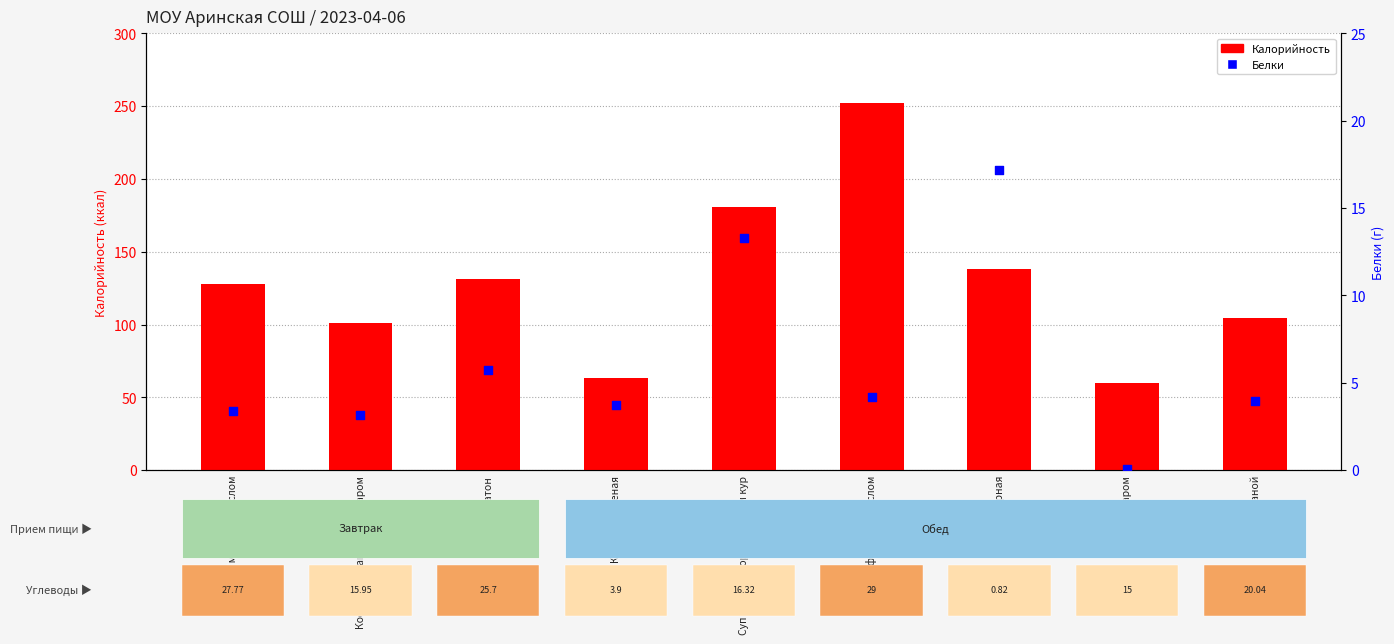

Is the value of Белки at Капуста тушеная greater than the value of Калорийность at Чай с сахаром?

No